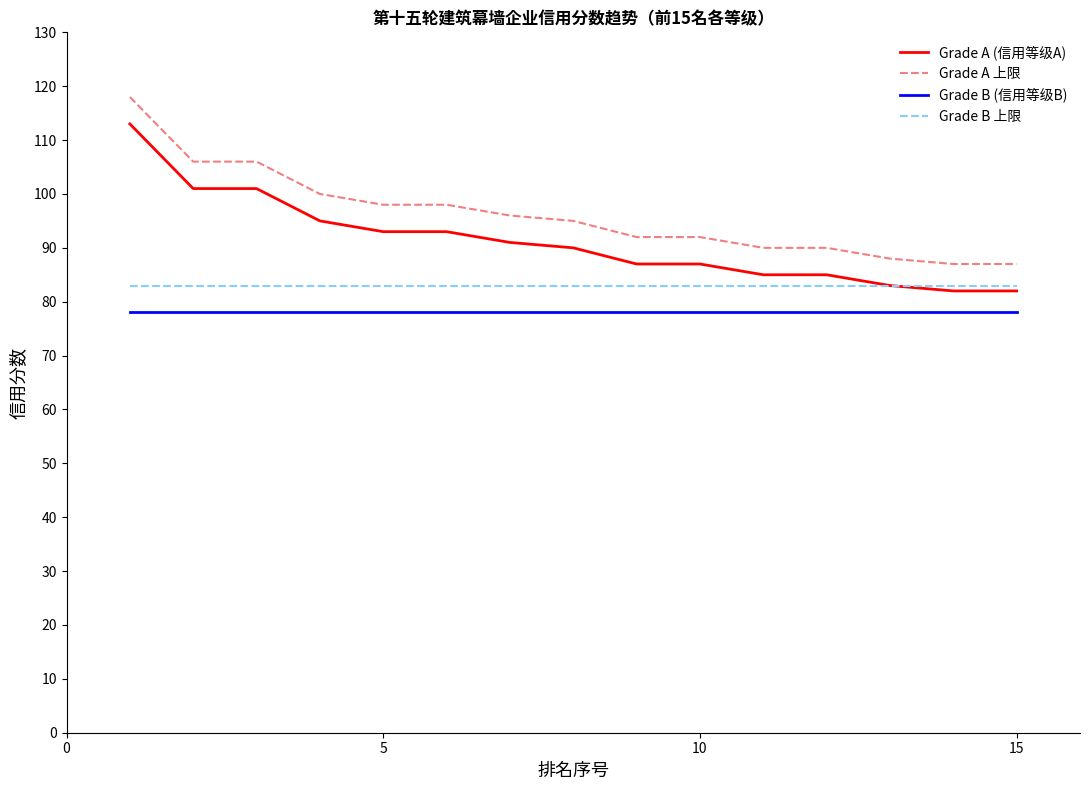

True or false: Grade A (信用等级A) and Grade A 上限 intersect in this chart.

False